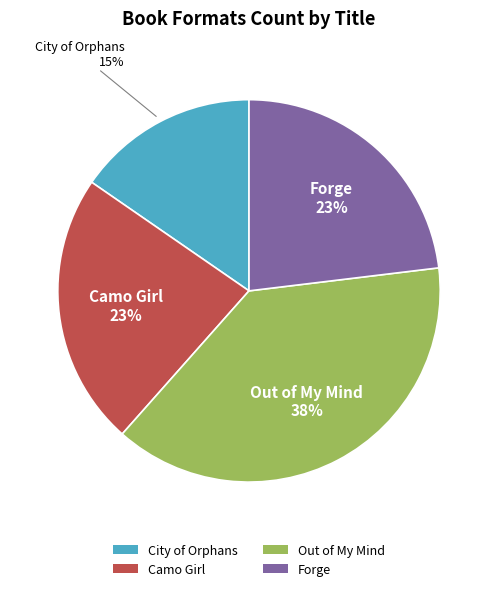

To the nearest percent, what is the average slice percentage?

25%